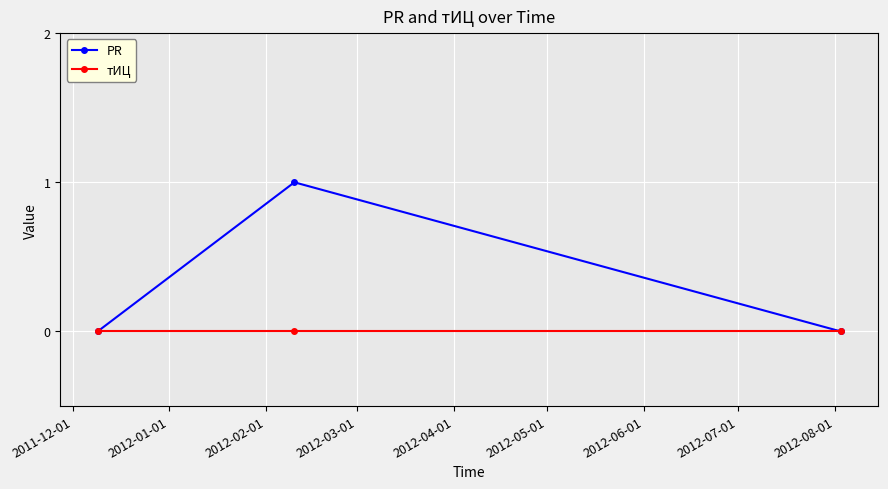

Which series has the largest total across all categories?

PR